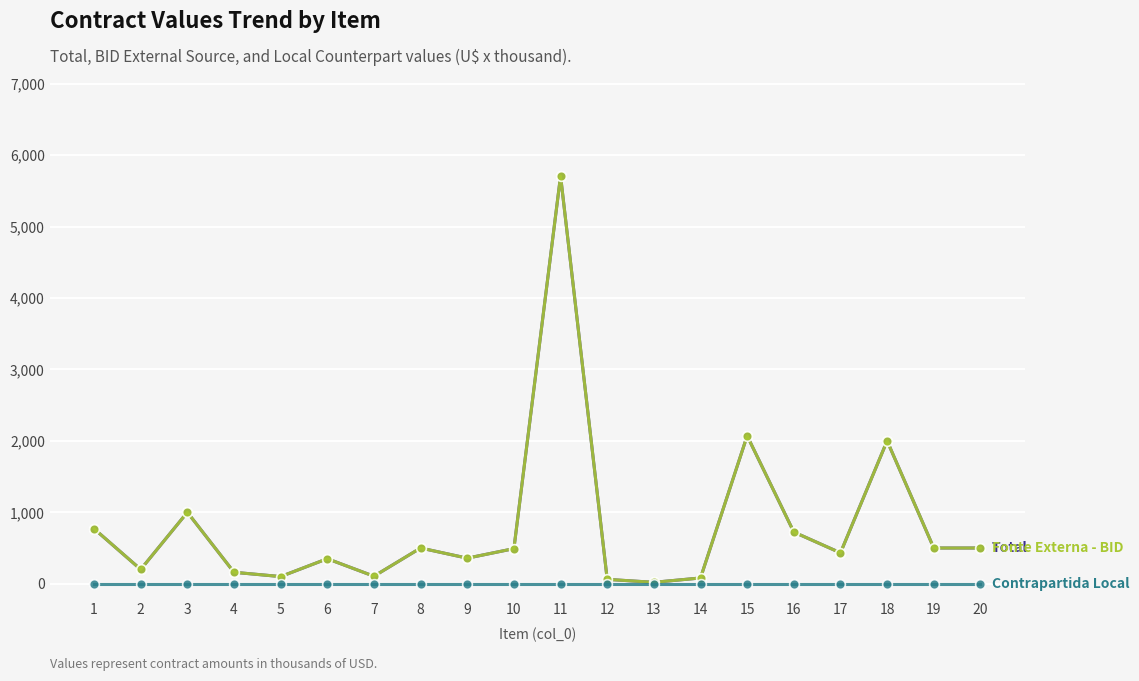

Reading right to left, extract all data points from this chart.

Total (U$ x mil): 500.0	500.0	2000.0	432.2	723.4	2070.7	80.4	19.6	60.9	5708.8	491.2	357.8	500.0	105.0	350.0	100.0	160.0	1000.0	200.0	769.9
Fonte Externa - BID (U$ x mil): 500.0	500.0	2000.0	432.2	723.4	2070.7	80.4	19.6	60.9	5708.8	491.2	357.8	500.0	105.0	350.0	100.0	160.0	1000.0	200.0	769.9
Contrapartida Local (U$ x mil): 0.0	0.0	0.0	0.0	0.0	0.0	0.0	0.0	0.0	0.0	0.0	0.0	0.0	0.0	0.0	0.0	0.0	0.0	0.0	0.0